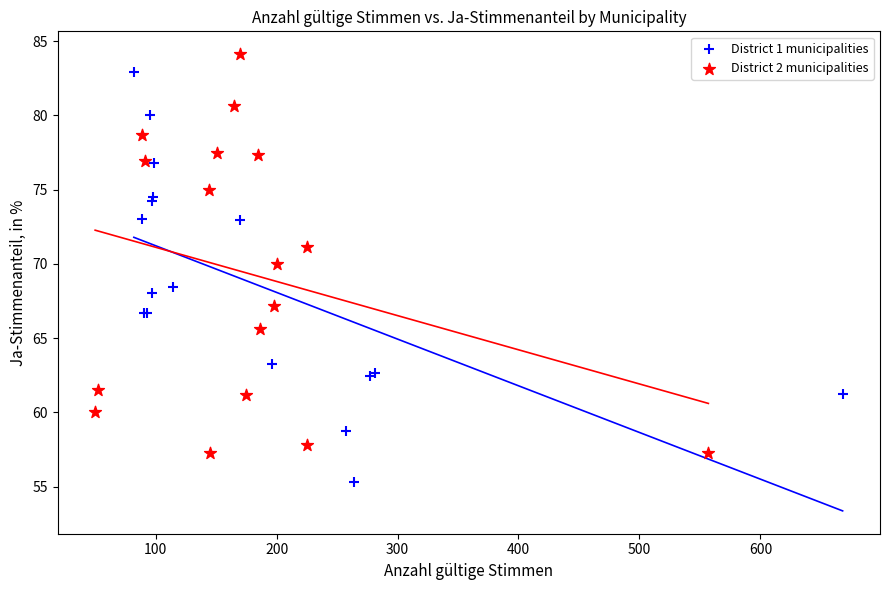

Which series contains the lowest Y value?

District 1 municipalities